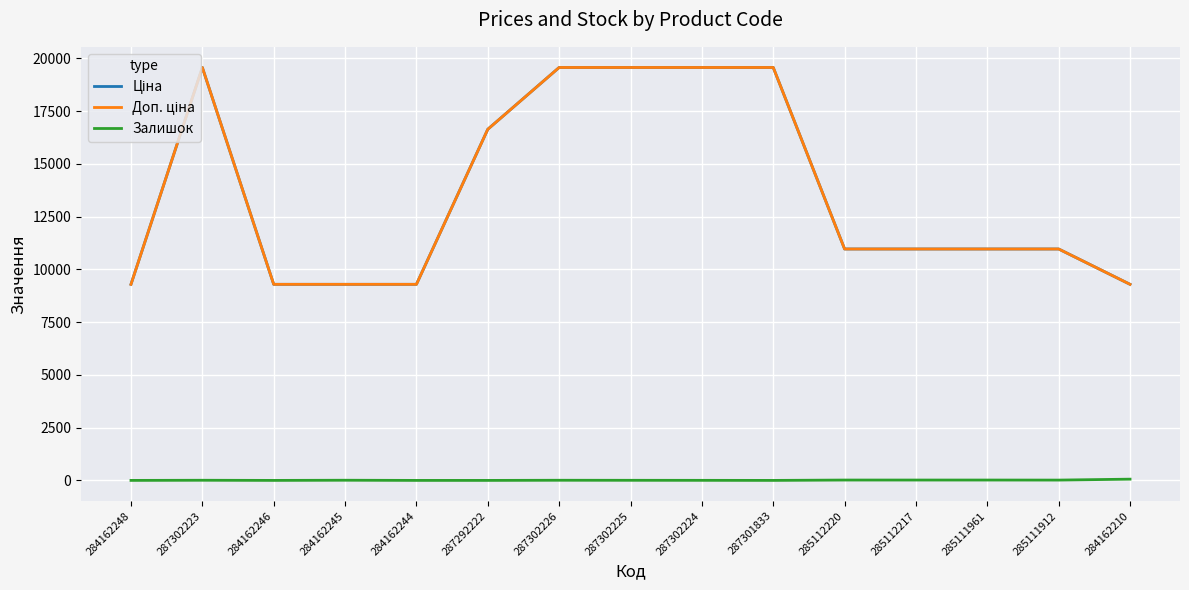

Reading left to right, list all the values displayed in this chart.

Ціна: 284162248=9290.5	287302223=19564.9	284162246=9290.5	284162245=9290.5	284162244=9290.5	287292222=16636.8	287302226=19564.9	287302225=19564.9	287302224=19564.9	287301833=19564.9	285112220=10964.4	285112217=10964.4	285111961=10964.4	285111912=10964.4	284162210=9290.5
Доп. ціна: 284162248=9290.5	287302223=19564.9	284162246=9290.5	284162245=9290.5	284162244=9290.5	287292222=16636.8	287302226=19564.9	287302225=19564.9	287302224=19564.9	287301833=19564.9	285112220=10964.4	285112217=10964.4	285111961=10964.4	285111912=10964.4	284162210=9290.5
Залишок: 284162248=0.0	287302223=7.0	284162246=0.0	284162245=8.0	284162244=0.0	287292222=0.0	287302226=7.0	287302225=5.0	287302224=3.0	287301833=0.0	285112220=17.0	285112217=17.0	285111961=17.0	285111912=15.0	284162210=59.0